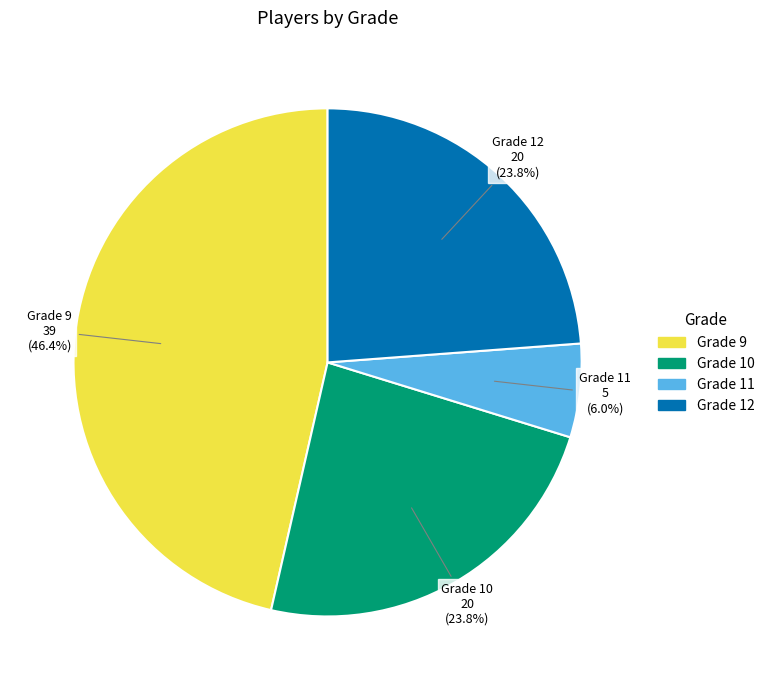

To the nearest percent, what is the combined percentage of Grade 12 and Grade 10?

48%